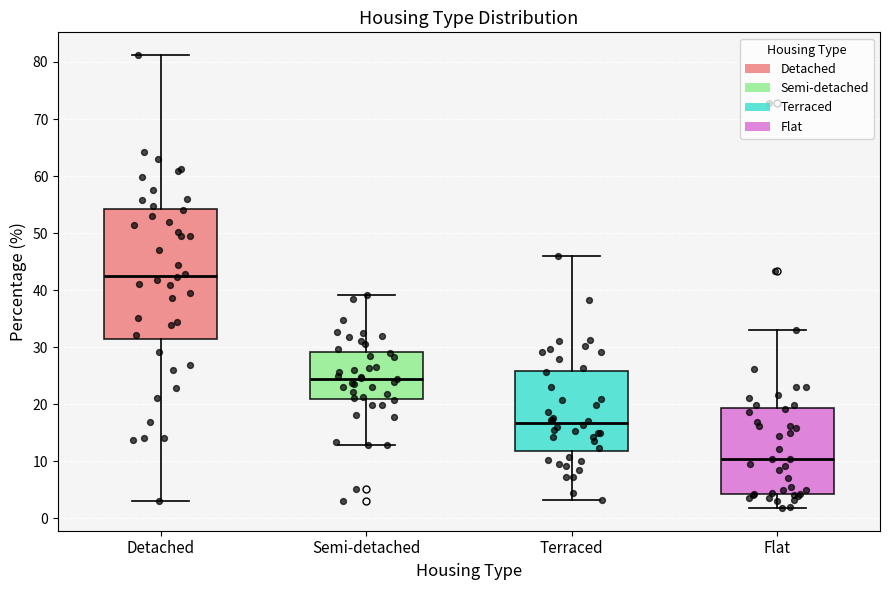

Which box is the tallest, from its lower edge to its upper edge?

Detached